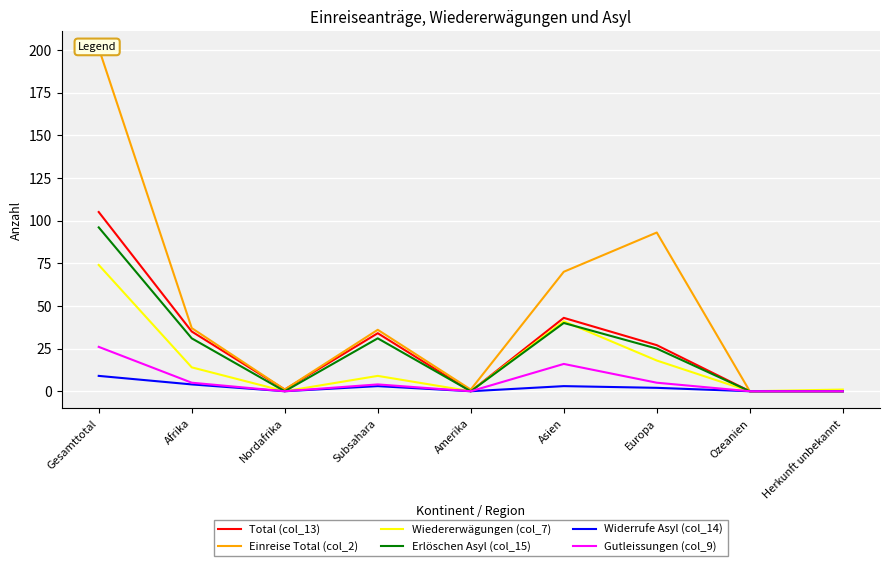

What are all the series names shown in the legend?

Total (col_13), Einreise Total (col_2), Wiedererwägungen (col_7), Erlöschen Asyl (col_15), Widerrufe Asyl (col_14), Gutleissungen (col_9)